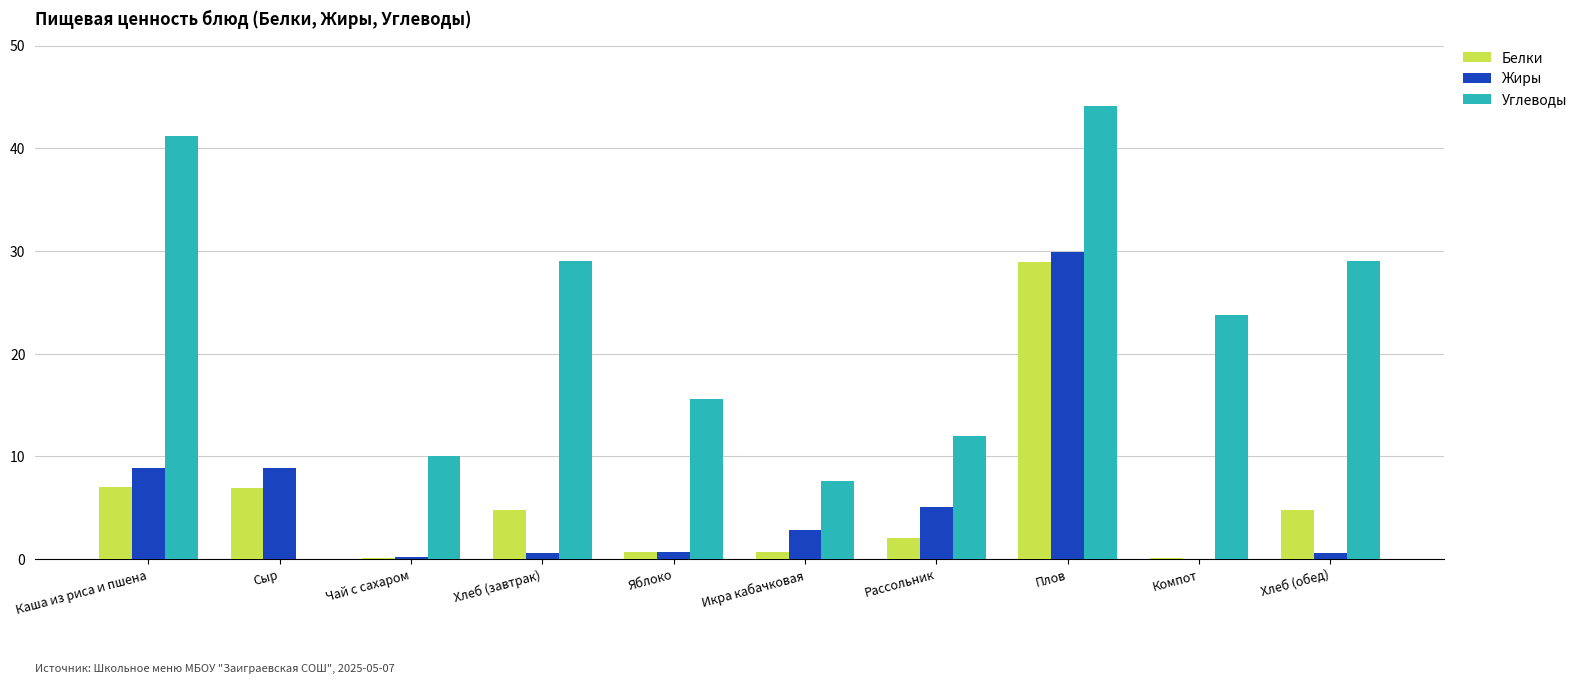

Between Каша из риса и пшена and Чай с сахаром, which series saw the biggest shift?

Углеводы